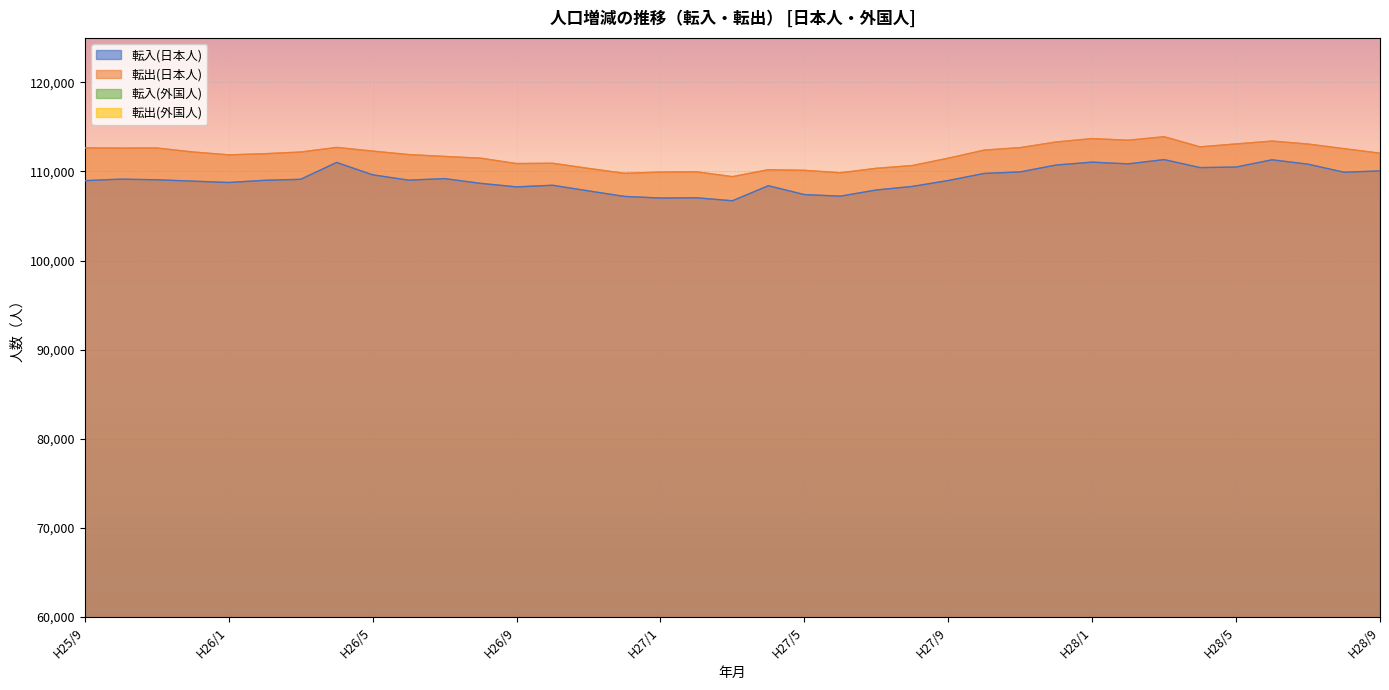

At which label does 転出(外国人) first exceed 13380?

H27/3